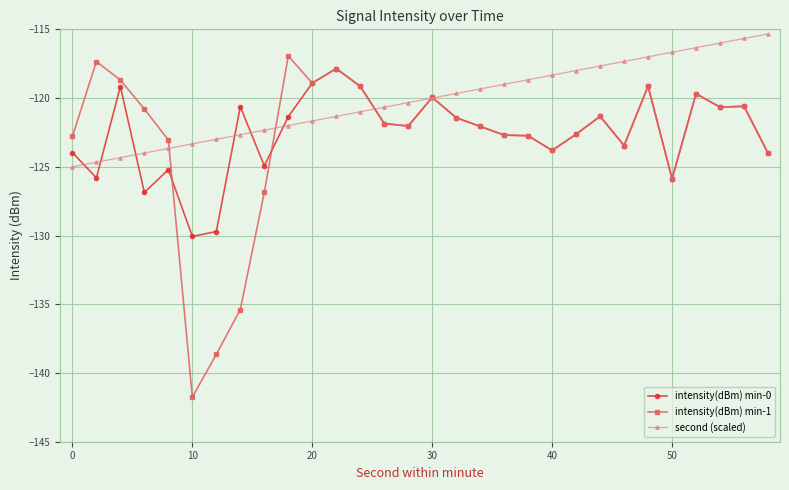

What is the value of the intensity(dBm) min-0 point at the 5th from the left?

-125.2